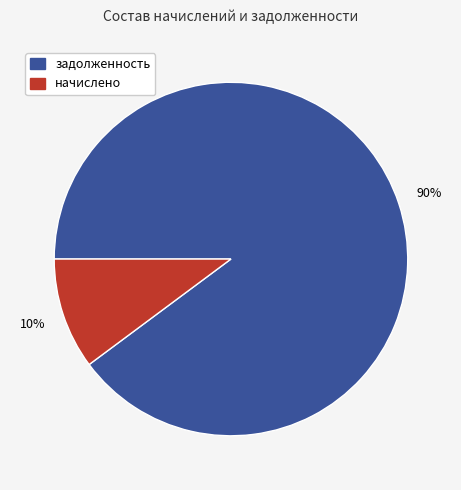

To the nearest percent, what is the average slice percentage?

50%